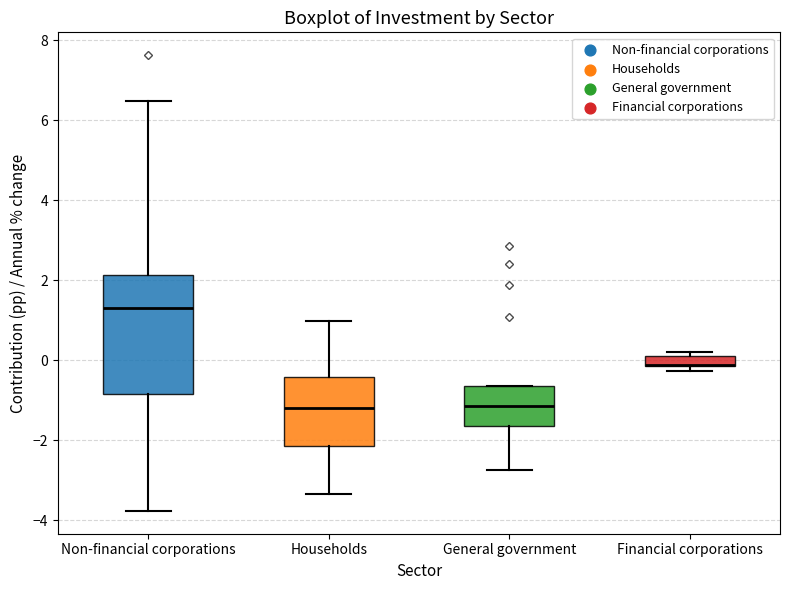

Comparing the boxes themselves (not the whiskers), which one is the tallest?

Non-financial corporations